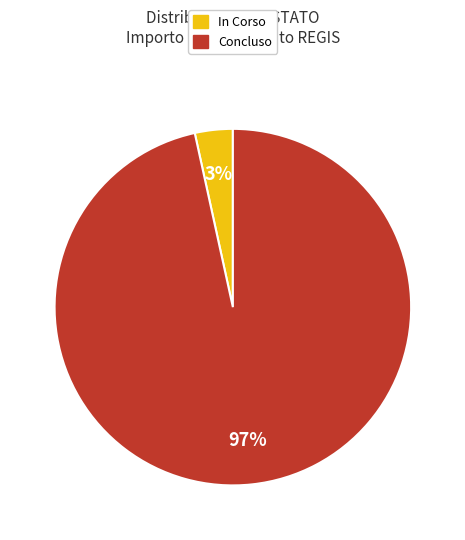

True or false: In Corso accounts for 3% of the total.

True